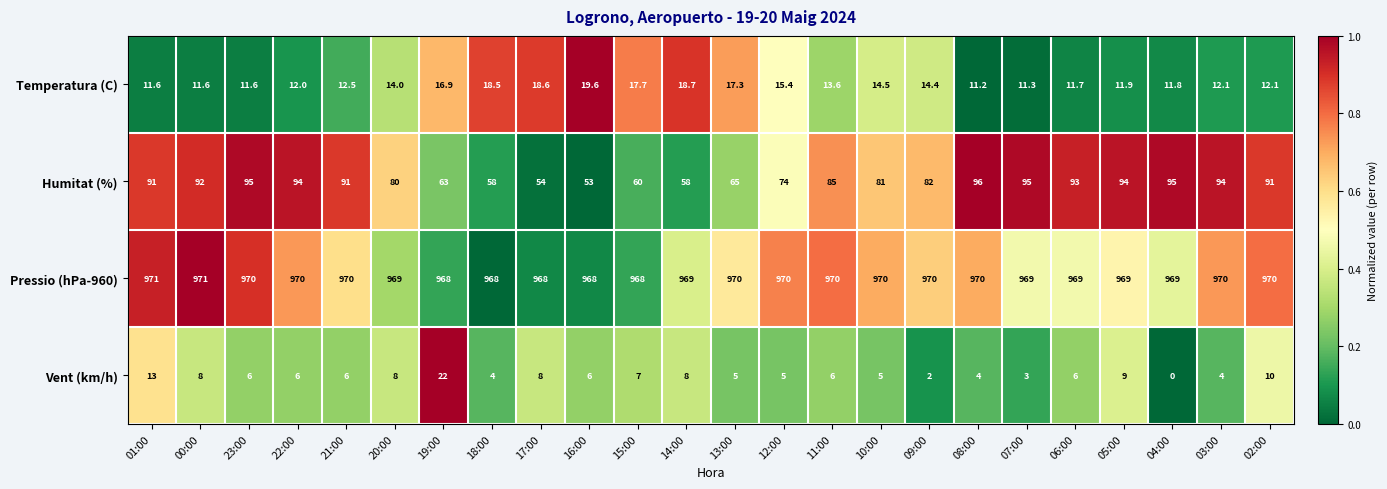

Rank the series at 02:00 from lowest to highest value.

Vent (km/h), Temperatura (C), Humitat (%), Pressio (hPa-960)